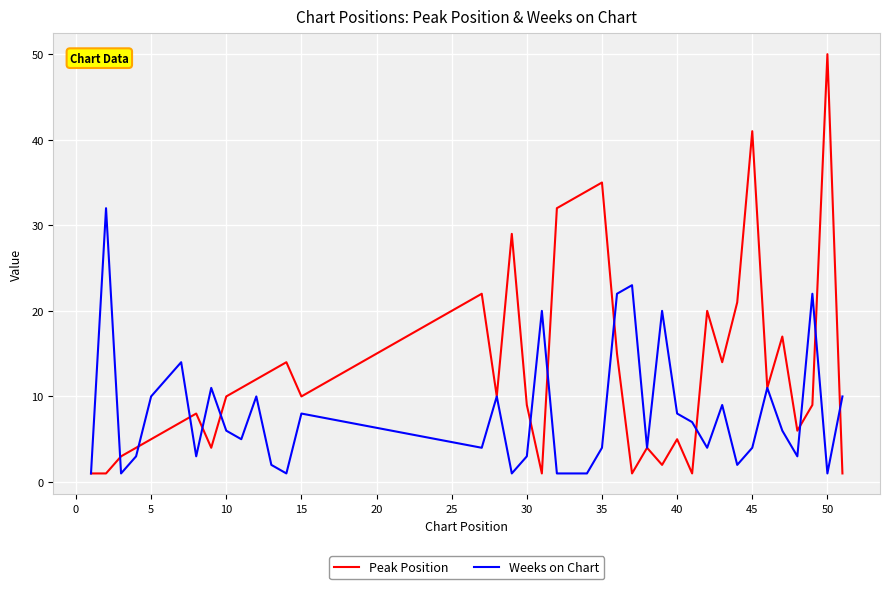

Which series has the largest range (max minus min)?

Peak Position